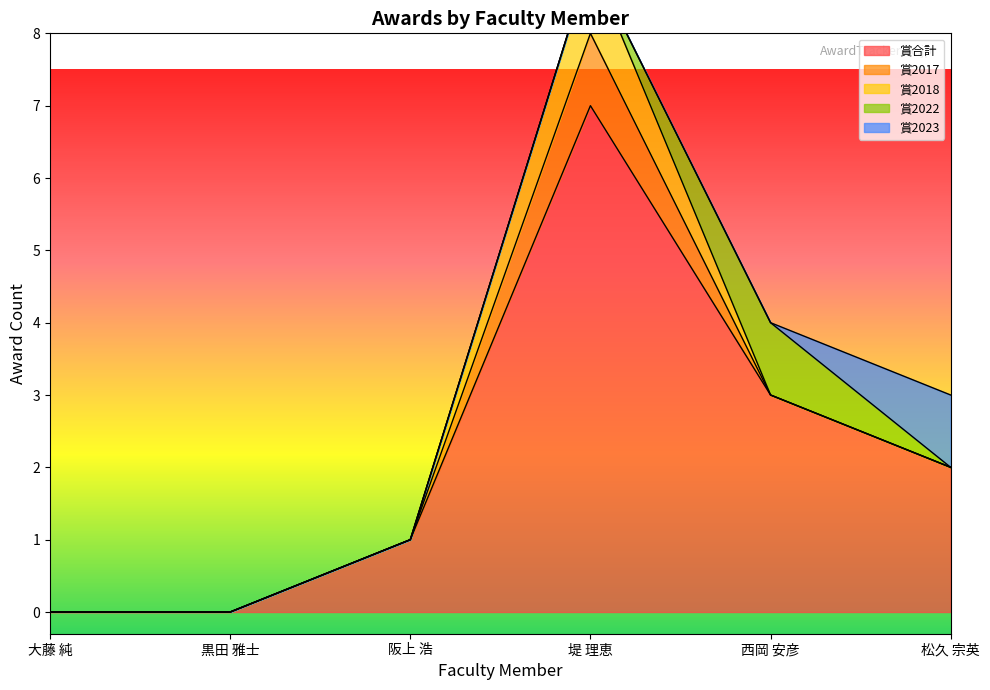

At which label is 賞合計 closest to 3?

西岡 安彦